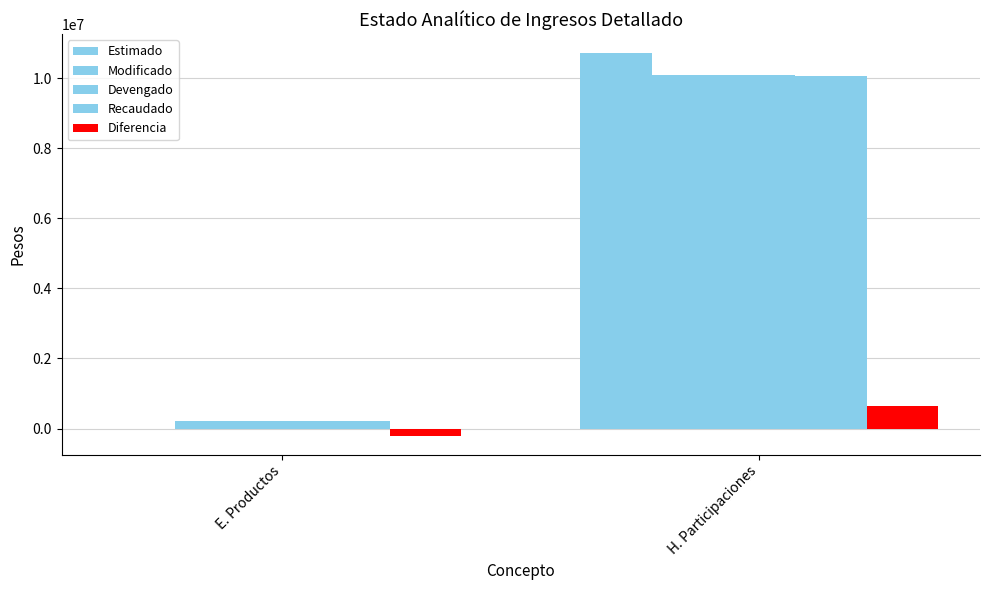

What is the sum of all Modificado values?

10307169